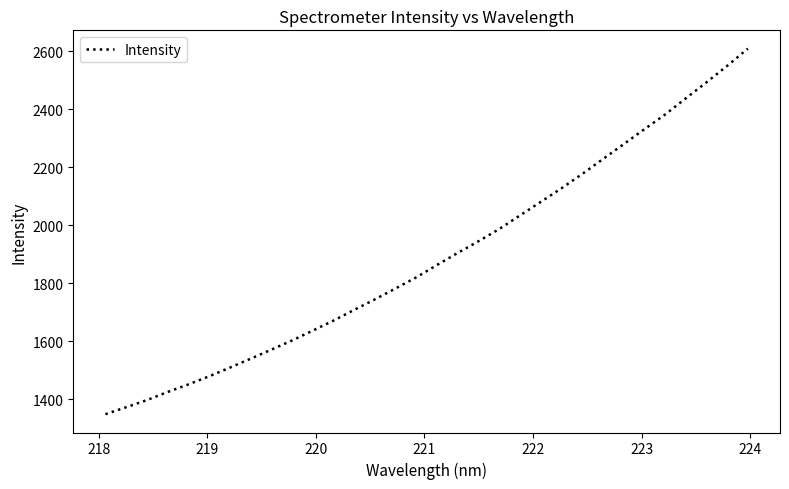

Reading right to left, list all the values displayed in this chart.

2608.7	2549.3	2492.5	2437.3	2381.4	2330.7	2279.3	2227.9	2176.4	2127.2	2080.4	2033.9	1986.9	1944.8	1904.7	1863.1	1820.4	1782.2	1744.4	1708.1	1671.0	1636.5	1602.5	1570.8	1539.6	1508.8	1478.8	1450.9	1424.8	1396.8	1372.2	1348.1